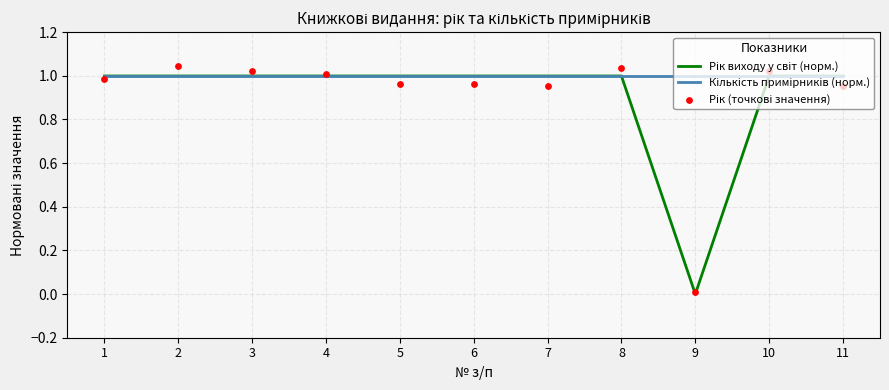

What is the total value across all series at 6?

3.0